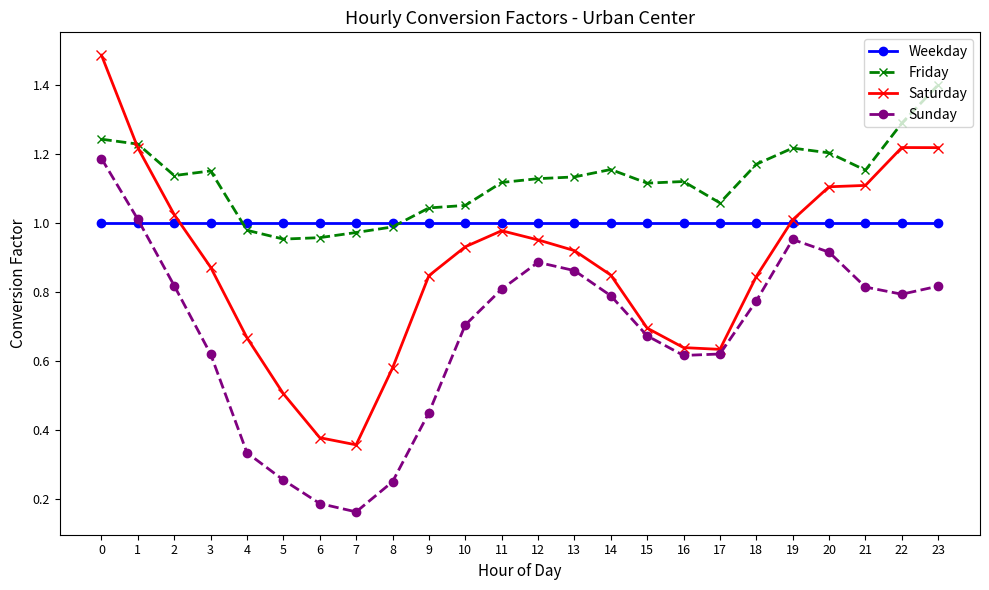

Does the chart display data point markers on the line(s)?

Yes